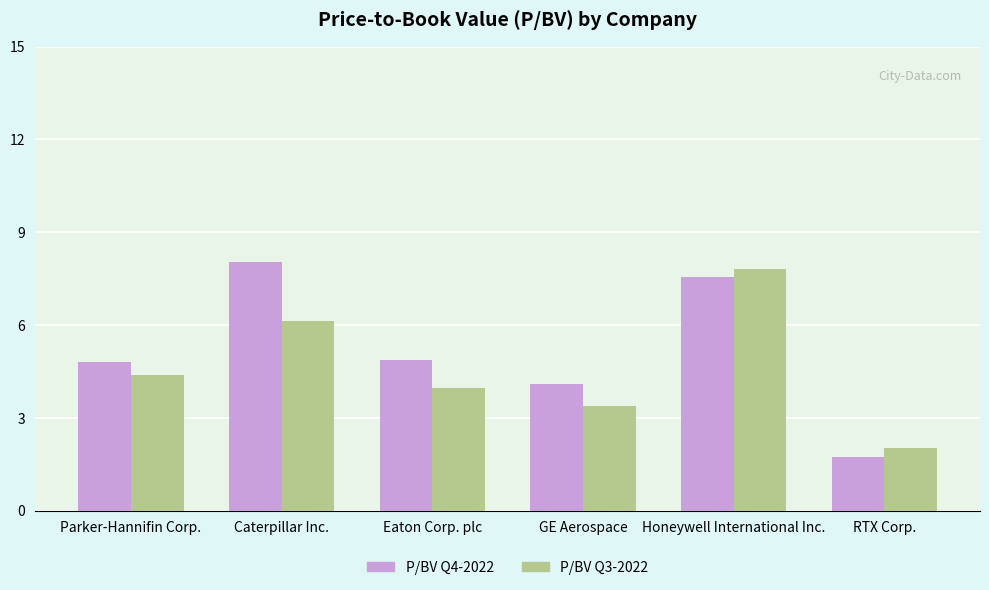

At how many categories does at least one series exceed 4?

5